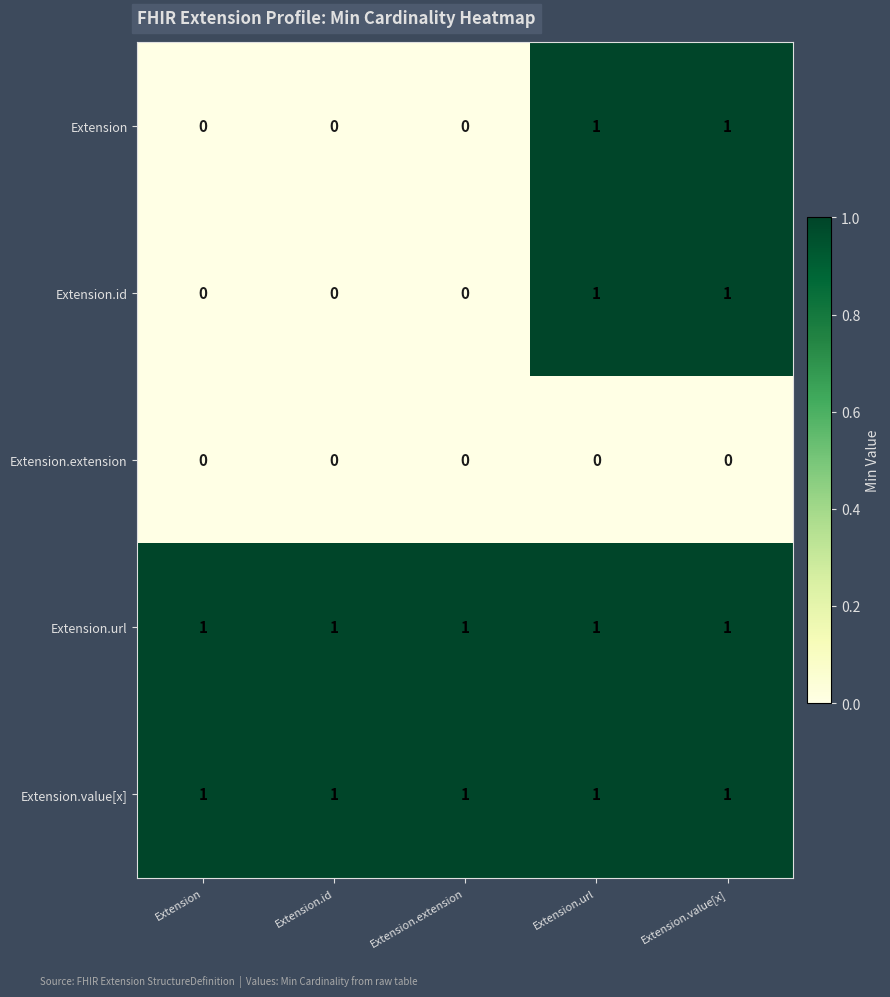

What is the sum of all Extension.url values?

5